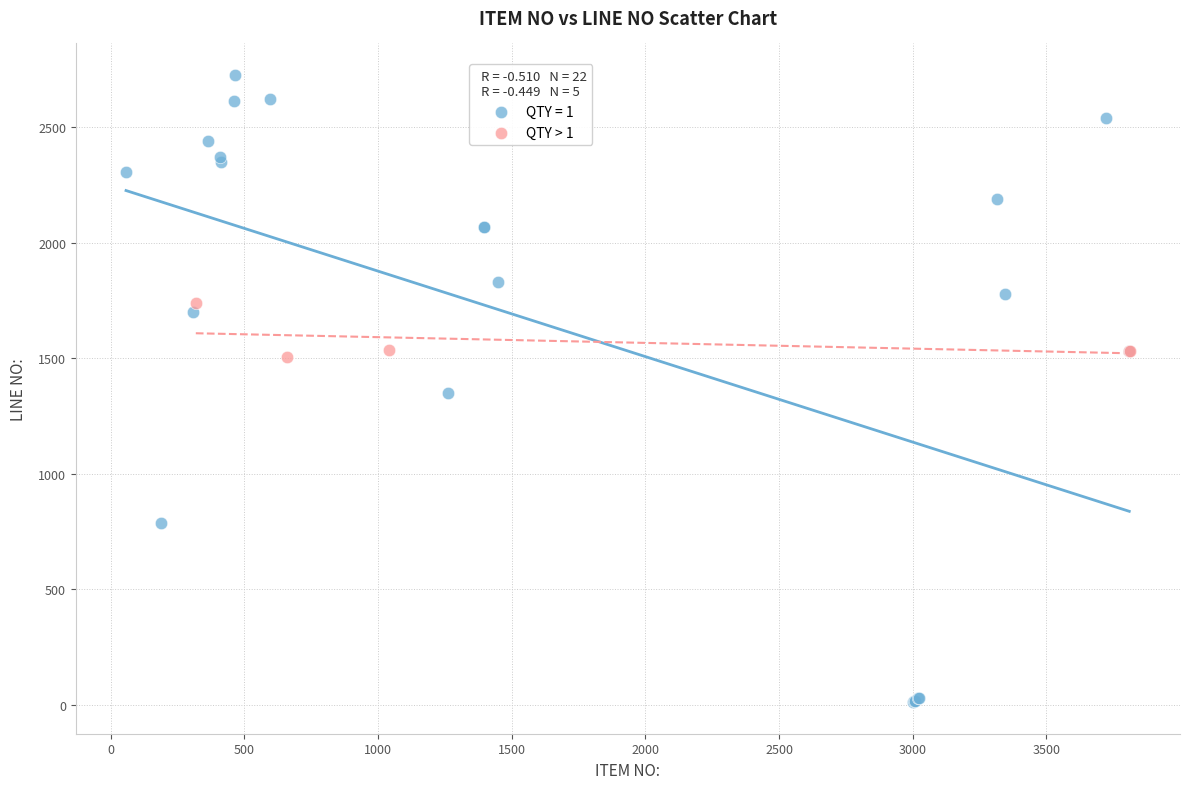

Which series has the largest Y range (max minus min)?

QTY = 1